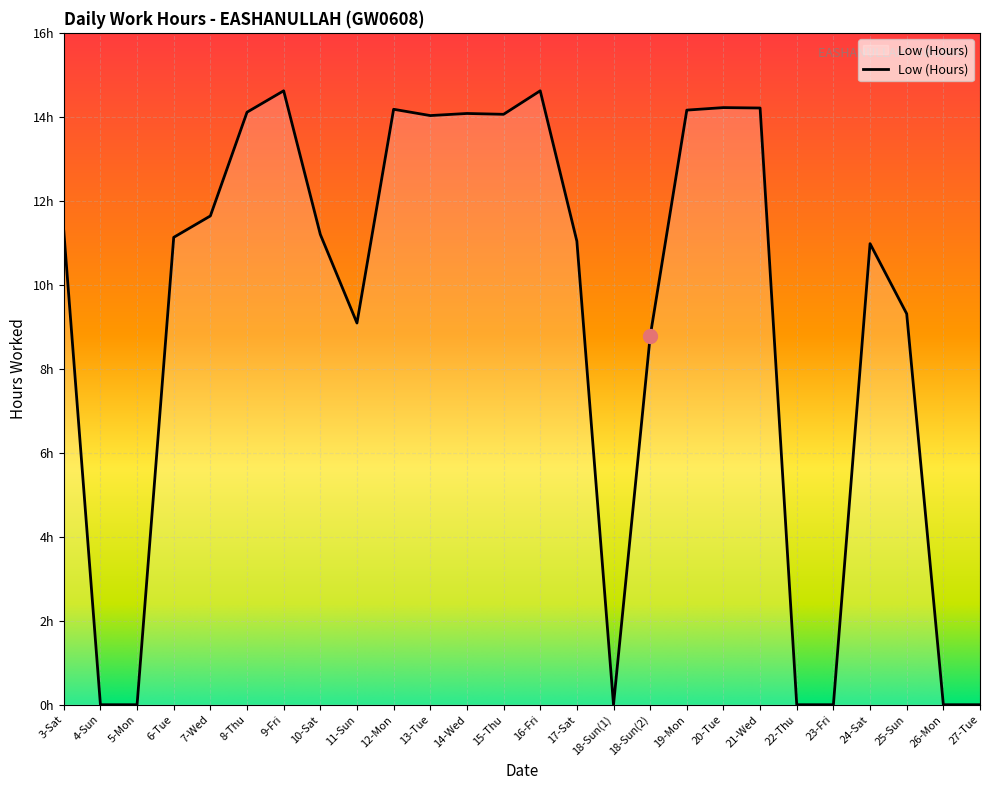

Reading left to right, extract all data points from this chart.

3-Sat=11.3	4-Sun=0.0	5-Mon=0.0	6-Tue=11.1	7-Wed=11.6	8-Thu=14.1	9-Fri=14.6	10-Sat=11.2	11-Sun=9.1	12-Mon=14.2	13-Tue=14.0	14-Wed=14.1	15-Thu=14.1	16-Fri=14.6	17-Sat=11.0	18-Sun(1)=0.0	18-Sun(2)=8.8	19-Mon=14.2	20-Tue=14.2	21-Wed=14.2	22-Thu=0.0	23-Fri=0.0	24-Sat=11.0	25-Sun=9.3	26-Mon=0.0	27-Tue=0.0